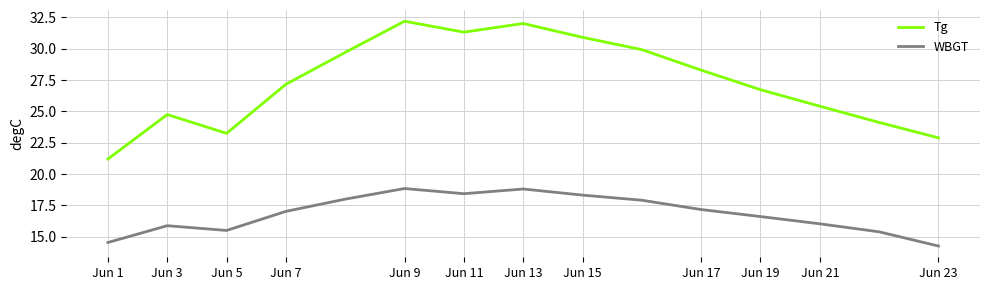

What is the difference between the maximum and minimum values in the Tg series?

11.0